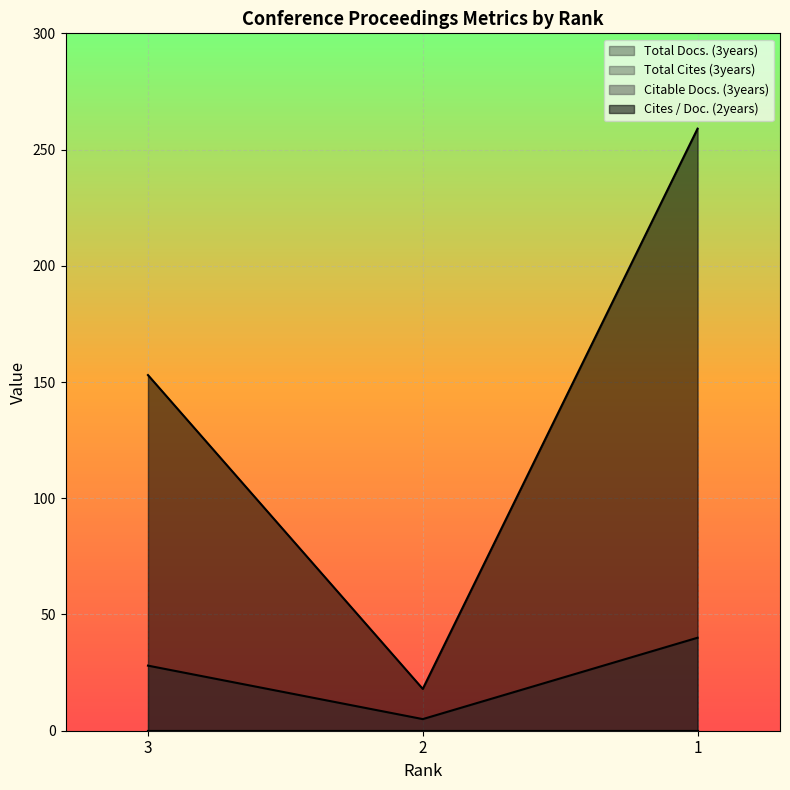

What is the difference between the Citable Docs. (3years) values at 3 and 1?

12